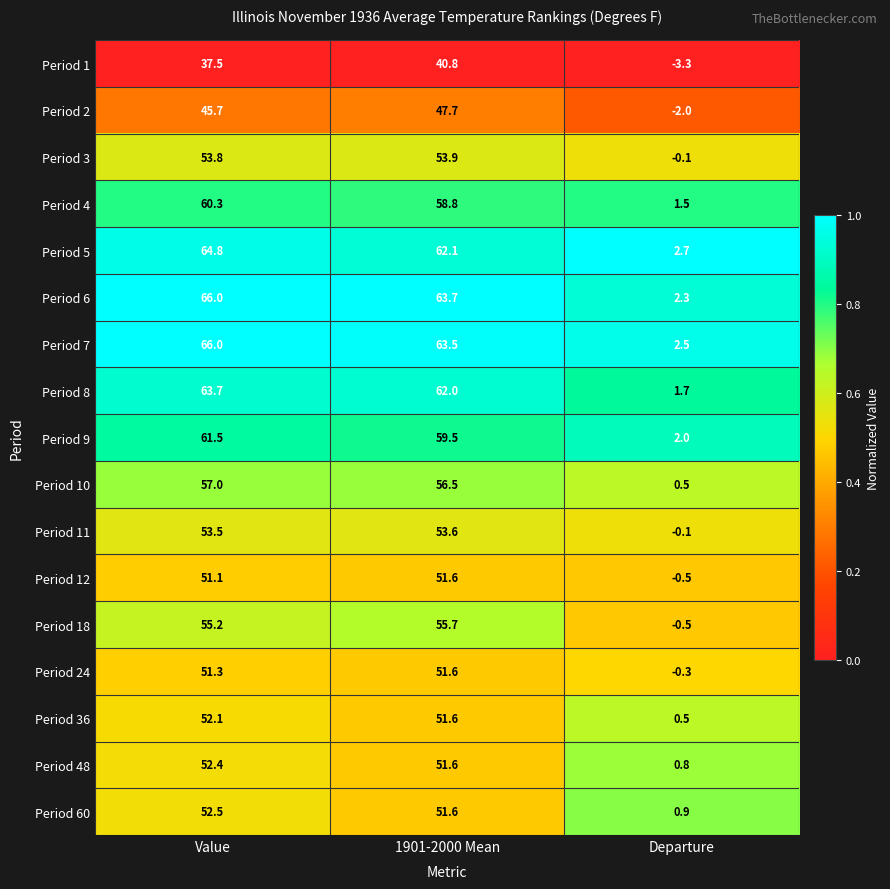

Rank the categories by Period 24 value from highest to lowest.

1901-2000 Mean, Value, Departure